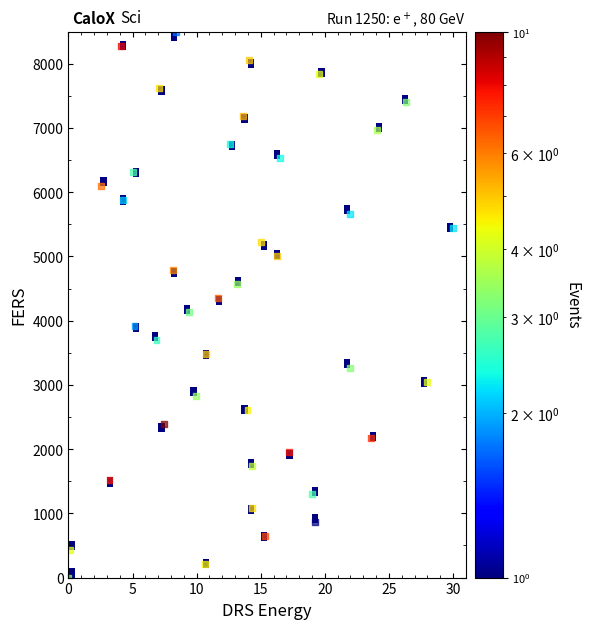

What is the range of X values (max minus min)?

30.0